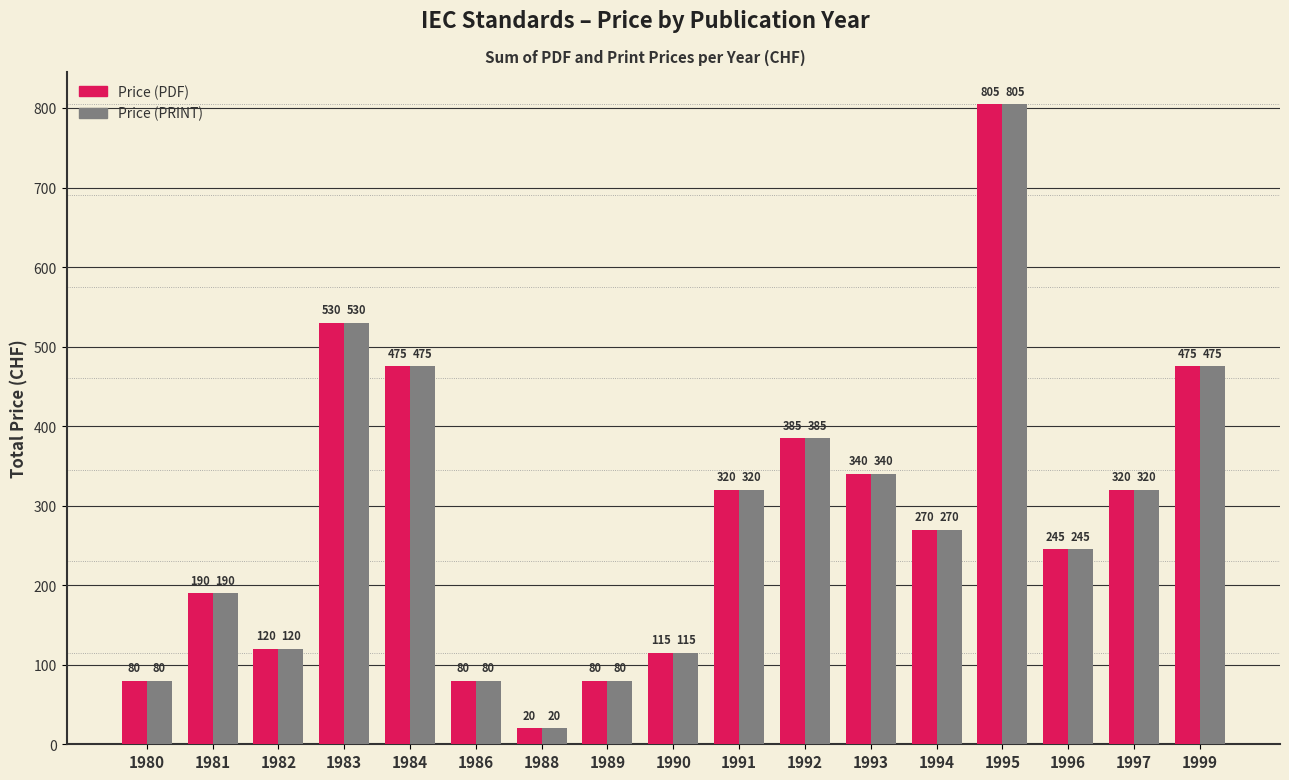

What is the value of the Price (PRINT) bar at the 6th from the left?

80